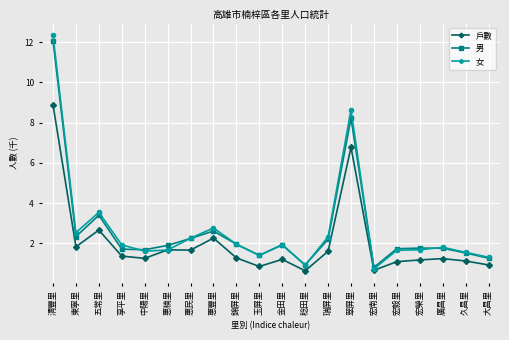

Rank the series by their maximum value, from lowest to highest.

戶數, 男, 女